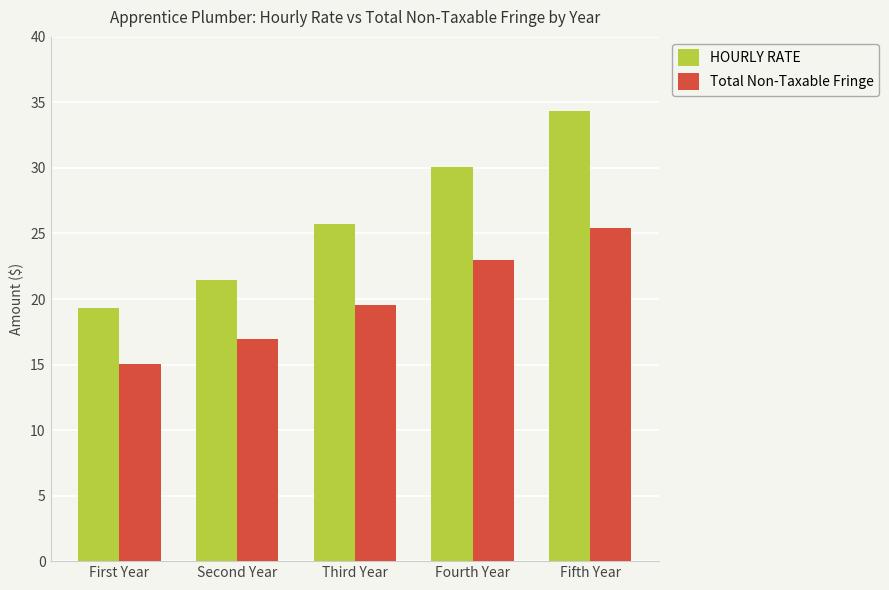

Which series has the largest total across all categories?

HOURLY RATE